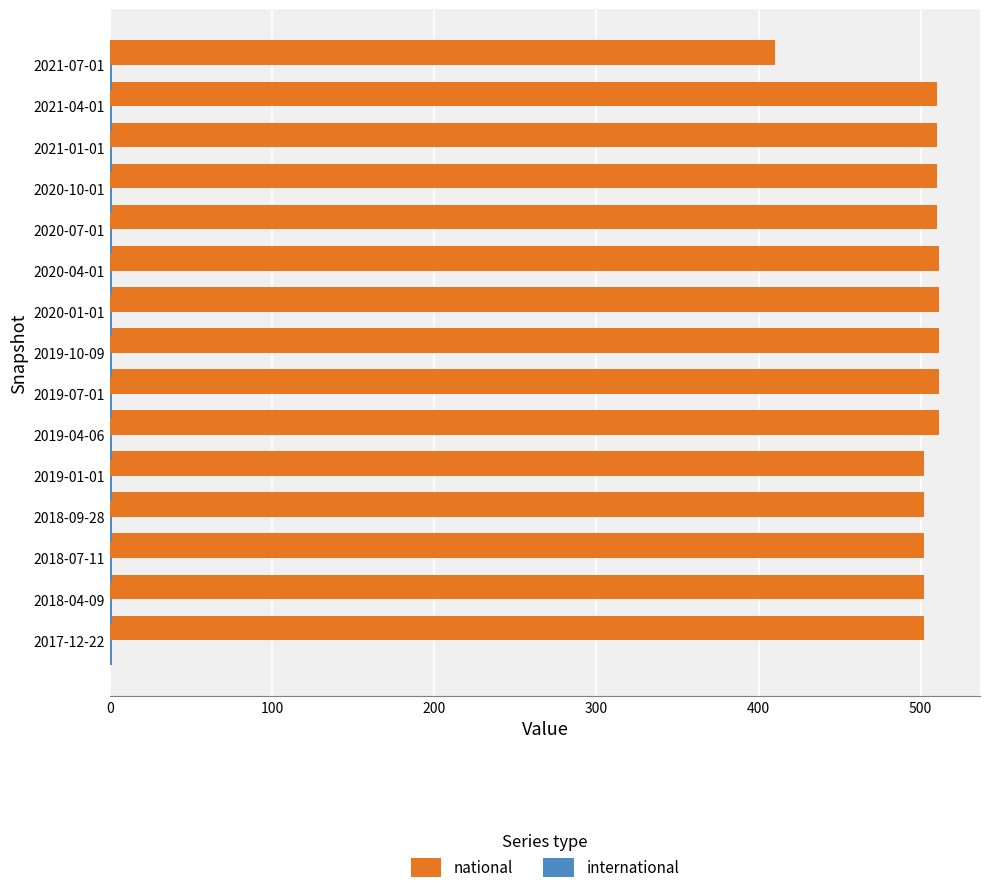

The national series shows 502 at 2018-09-28. True or false?

True